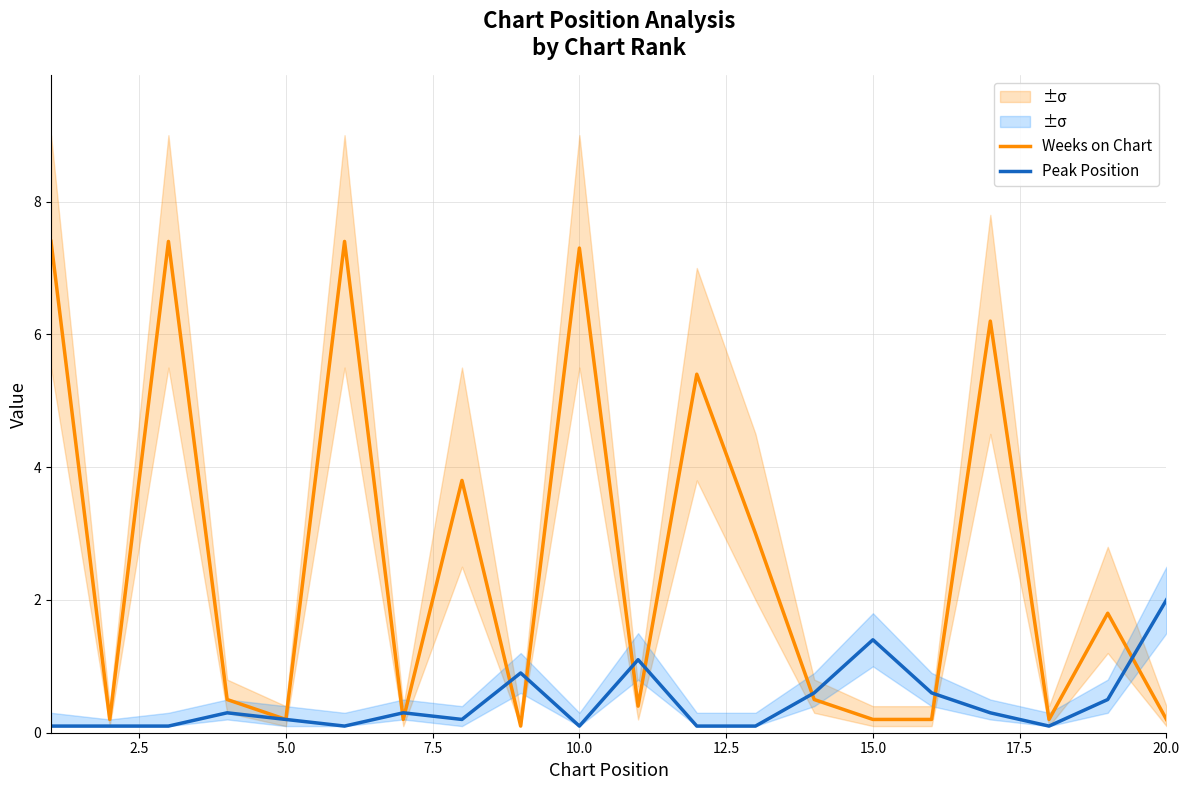

Reading right to left, extract all data points from this chart.

Weeks on Chart: 0.2	1.8	0.2	6.2	0.2	0.2	0.5	3.0	5.4	0.4	7.3	0.1	3.8	0.2	7.4	0.2	0.5	7.4	0.2	7.4
Peak Position: 2.0	0.5	0.1	0.3	0.6	1.4	0.6	0.1	0.1	1.1	0.1	0.9	0.2	0.3	0.1	0.2	0.3	0.1	0.1	0.1